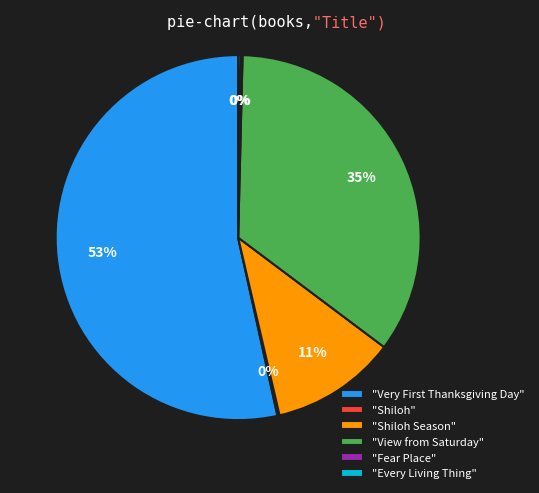

To the nearest percent, what is the average slice percentage?

17%